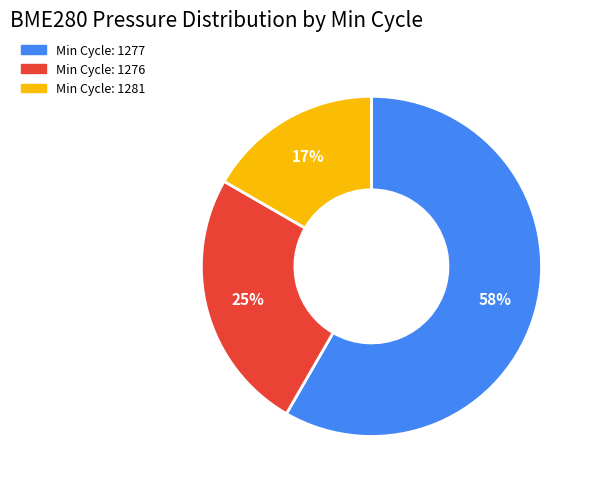

Is there any slice that represents more than half of the pie?

Yes